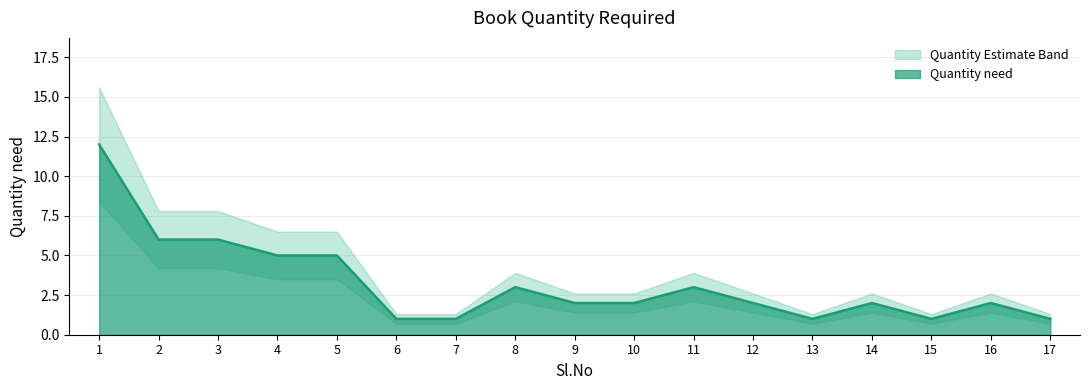

List the labels in order of value, largest first.

1, 2, 3, 4, 5, 8, 11, 9, 10, 12, 14, 16, 6, 7, 13, 15, 17